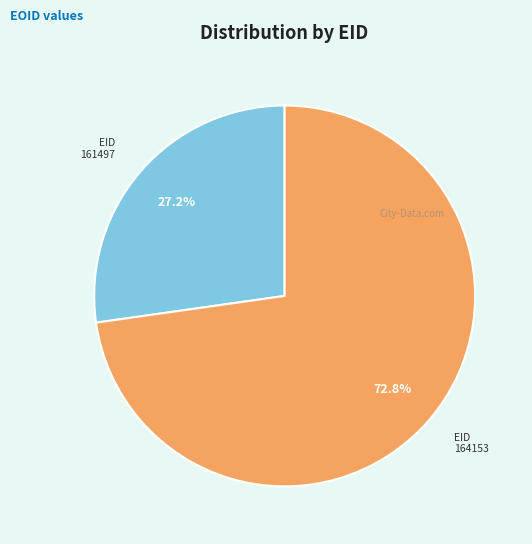

To the nearest percent, what is the difference between the 161497 and 164153 slice percentages?

46%